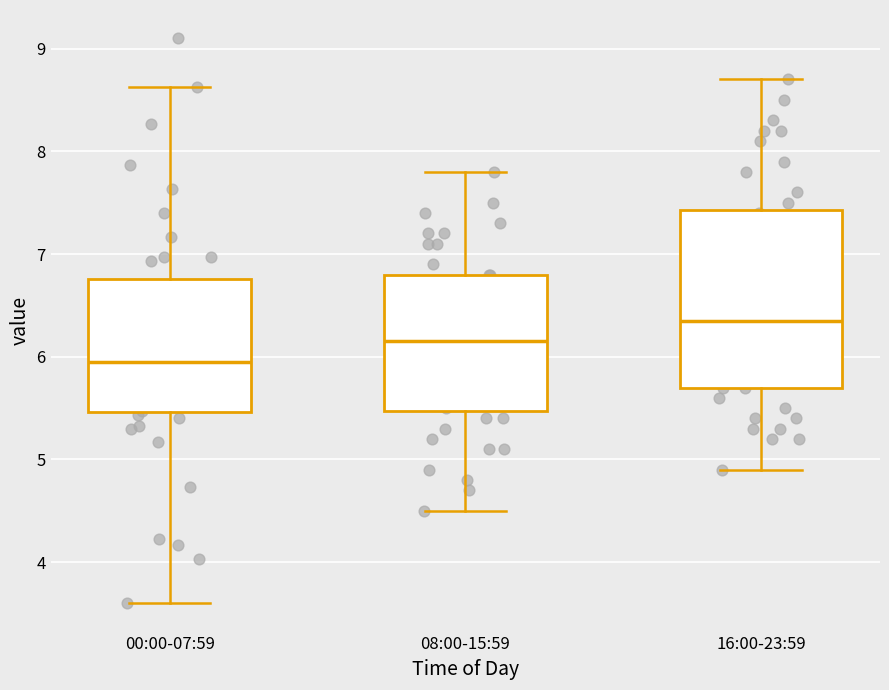

Which box is the tallest, from its lower edge to its upper edge?

16:00-23:59